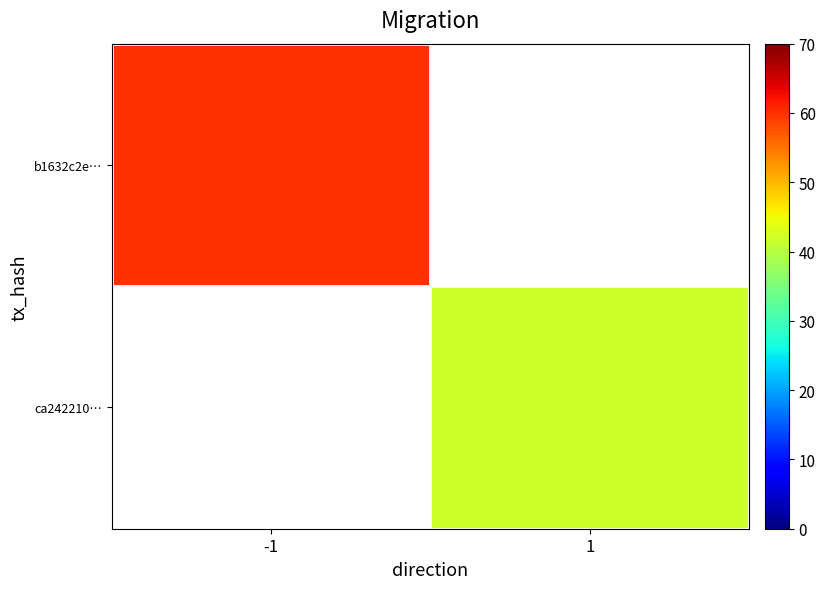

The value of ca242210… at 1 is 42.0. True or false?

True